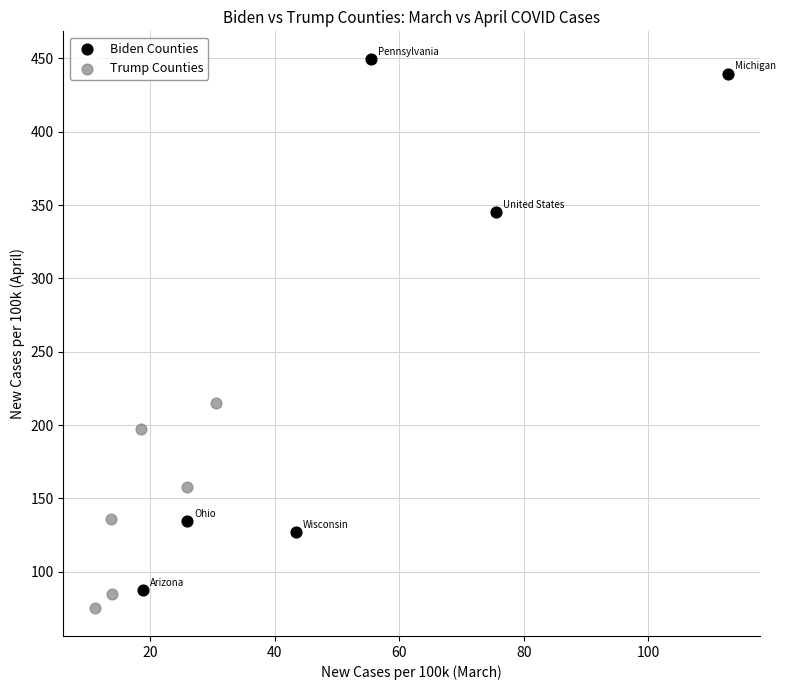

Which series has the widest spread of Y values?

Biden Counties